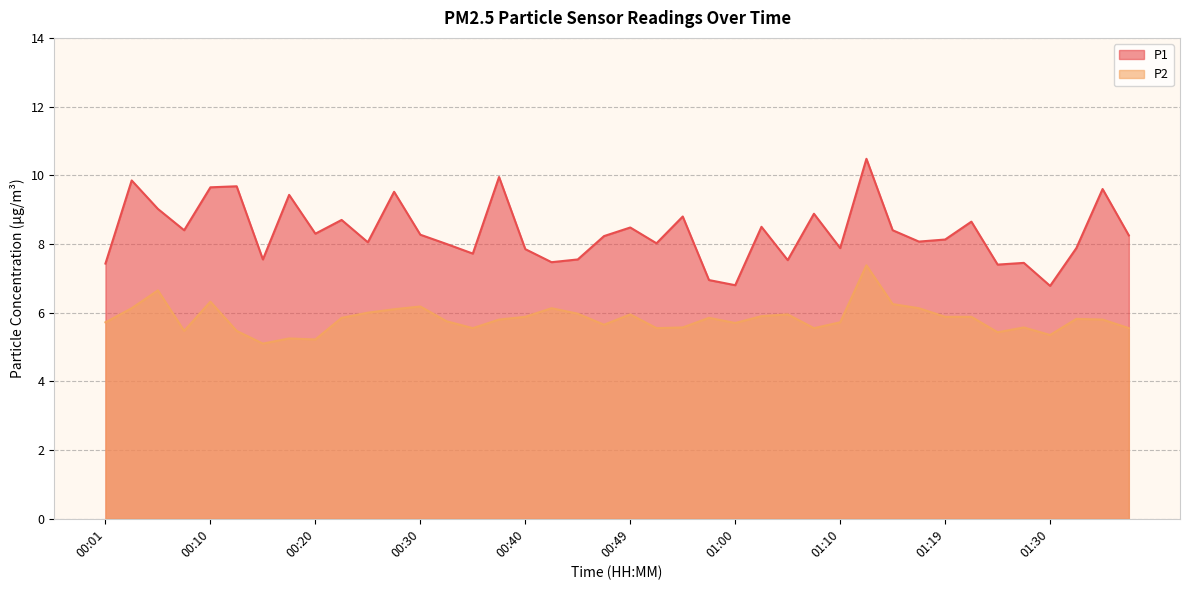

At which label does P1 reach its peak?

01:12